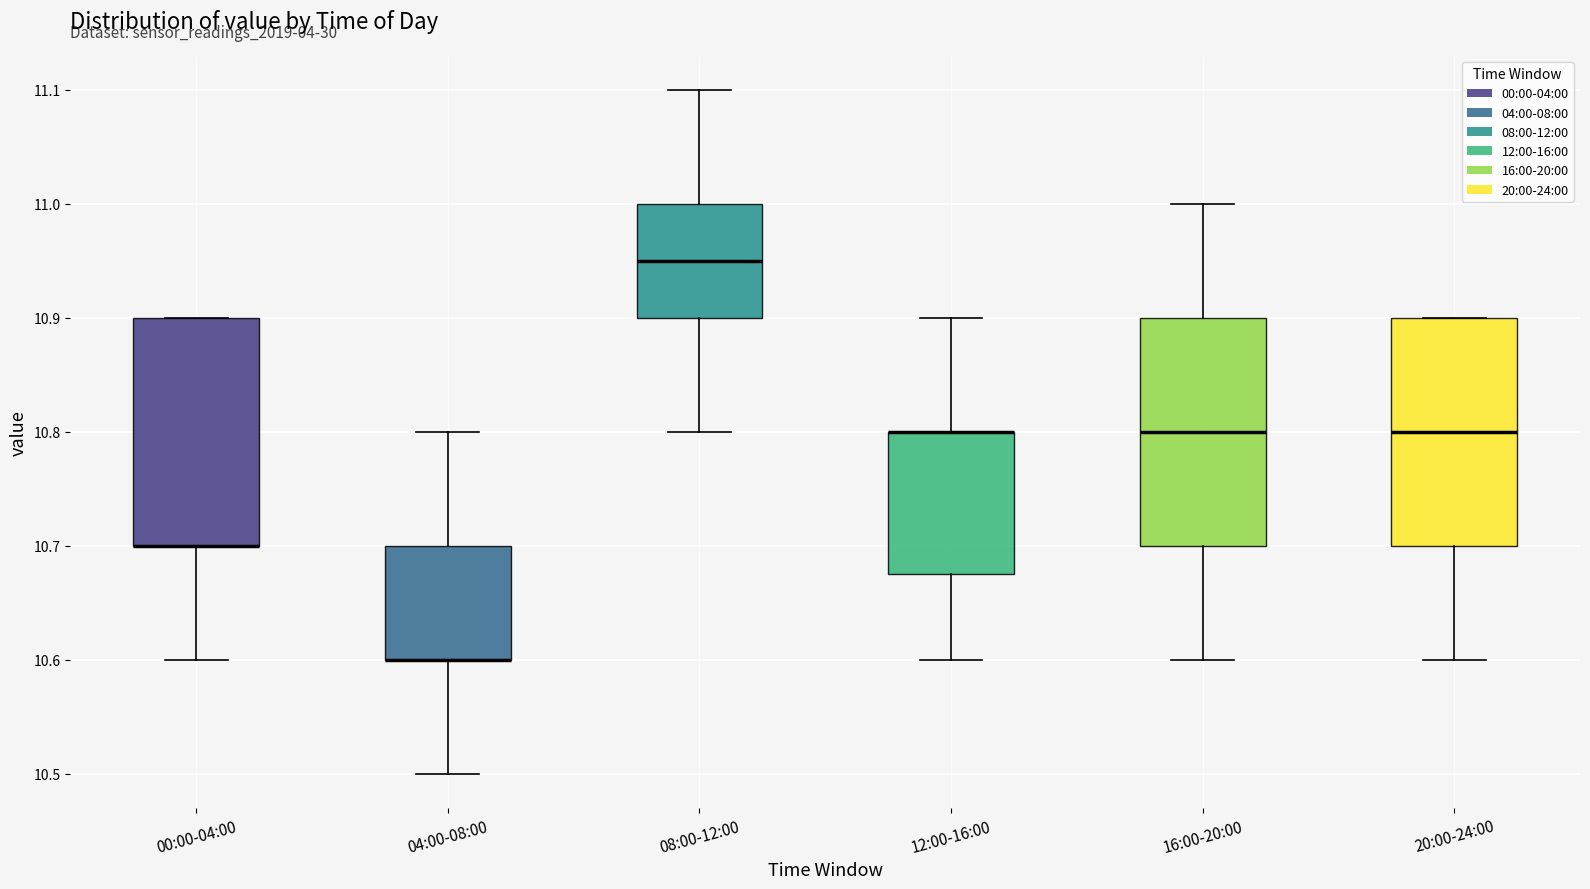

Where does the upper whisker of the box for 04:00-08:00 end on the y-axis? The values are not printed on the chart, so give them approximately, as read against the axis.

10.80